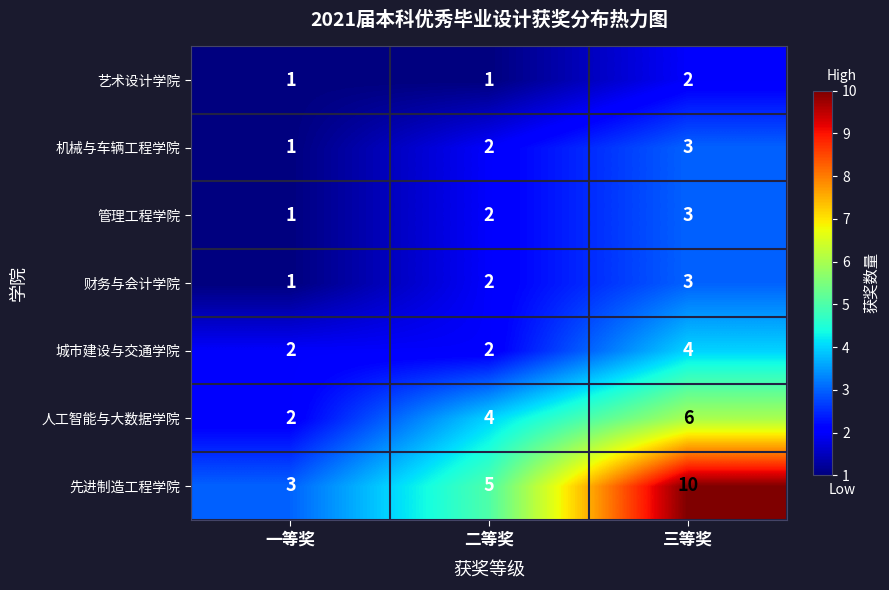

The 人工智能与大数据学院 series shows 3 at 二等奖. True or false?

False